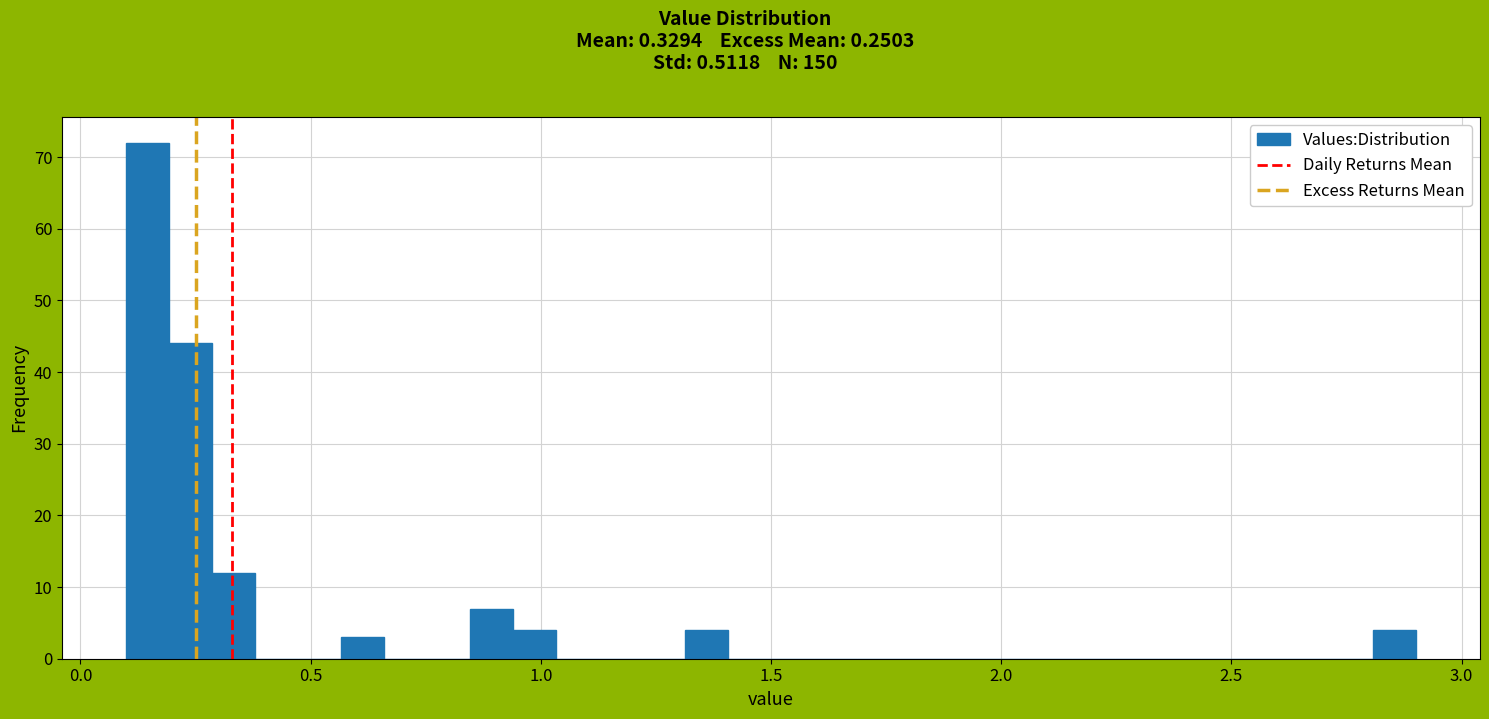

Read against the x-axis, roughly where is the centre of the tallest bar?

0.15